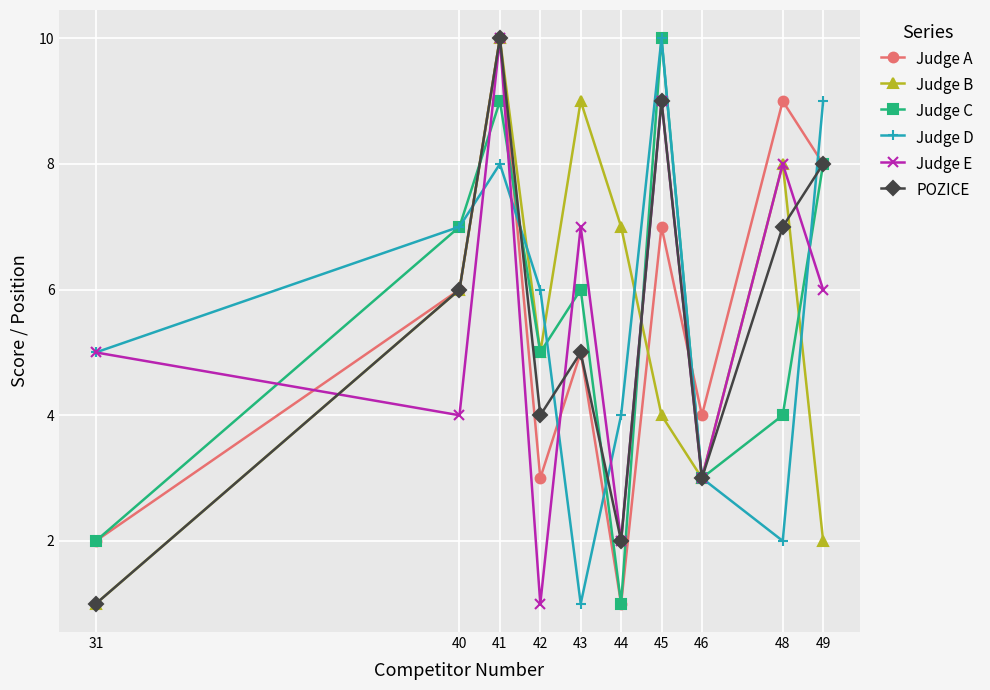

How many lines are shown in the chart?

6